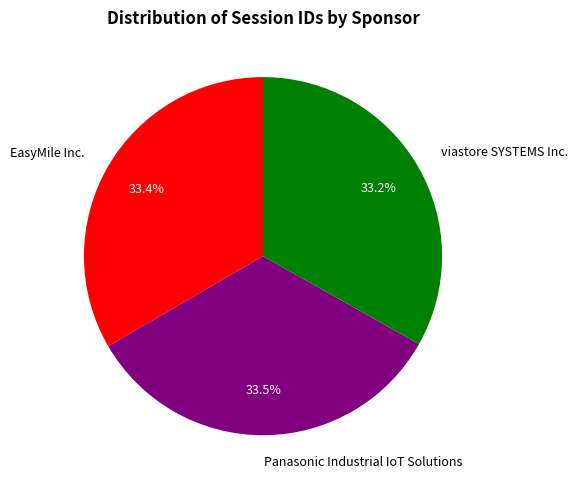

How many slices are in this pie chart?

3